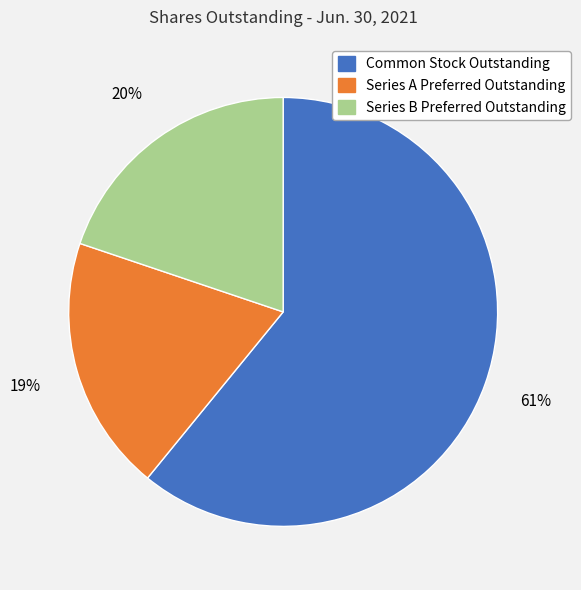

Is it true that Common Stock Outstanding is 53% of the pie?

False